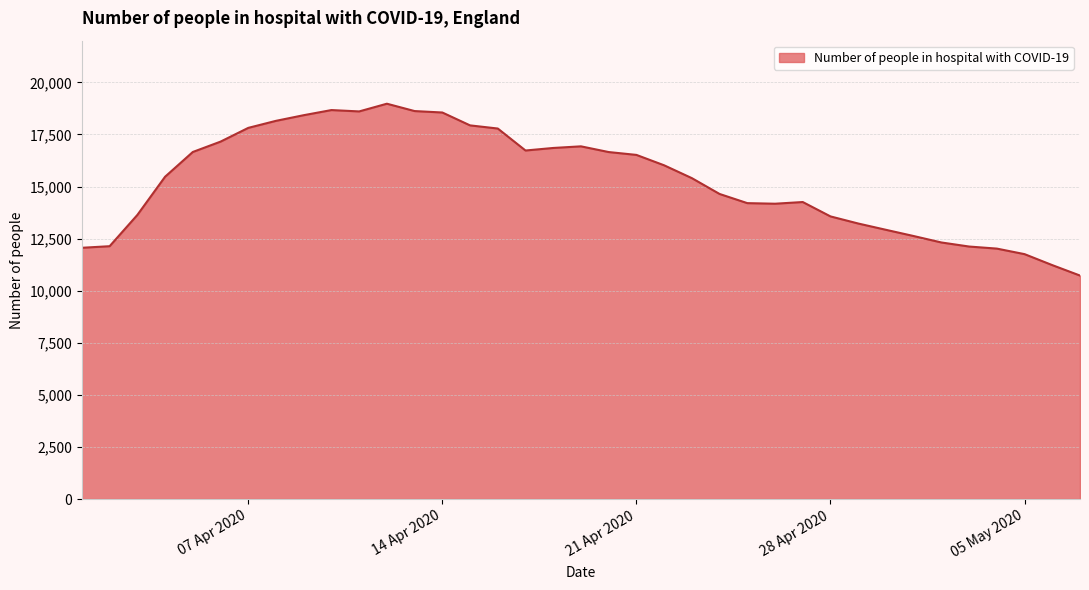

What is the maximum value shown in the chart?

18974